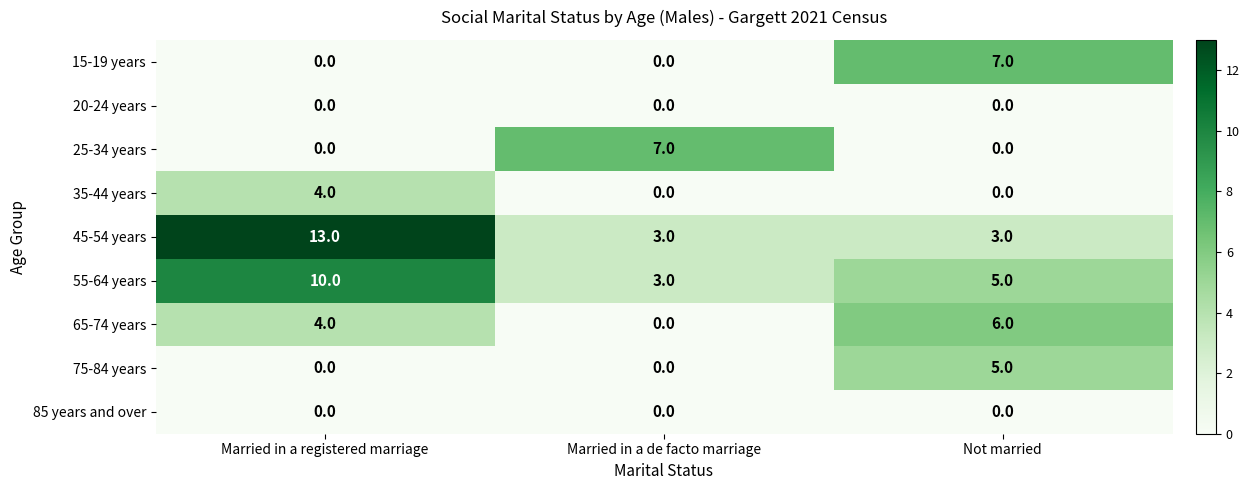

Where is 55-64 years nearest to the value 6?

Not married